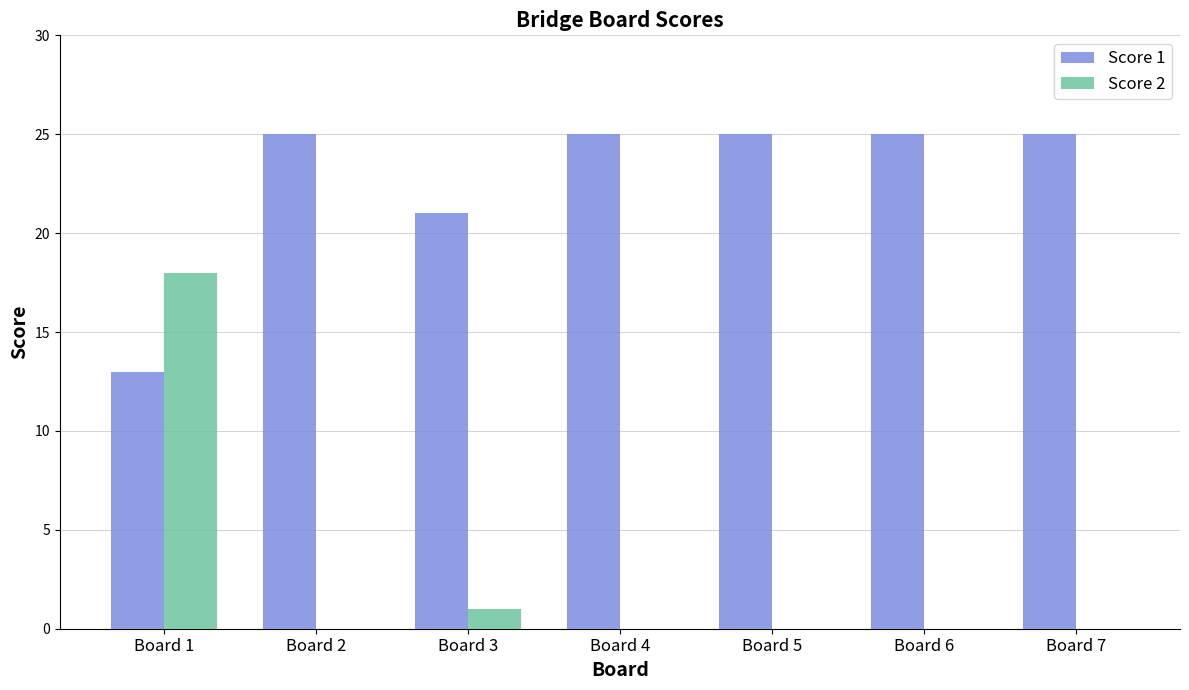

The Score 2 series shows 0 at Board 7. True or false?

True